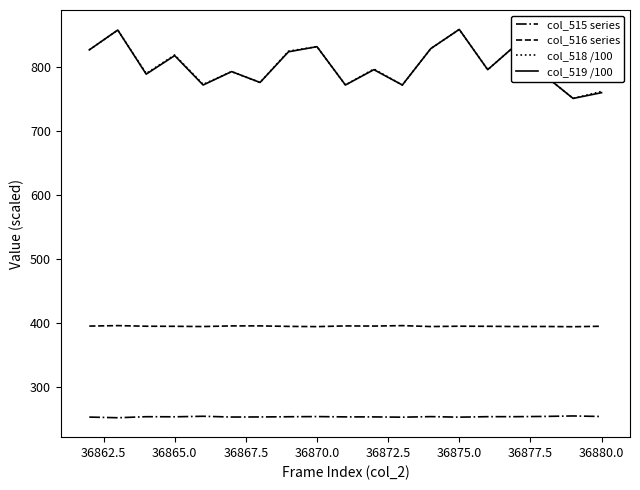

What is the minimum value for col_516 series?

393.8